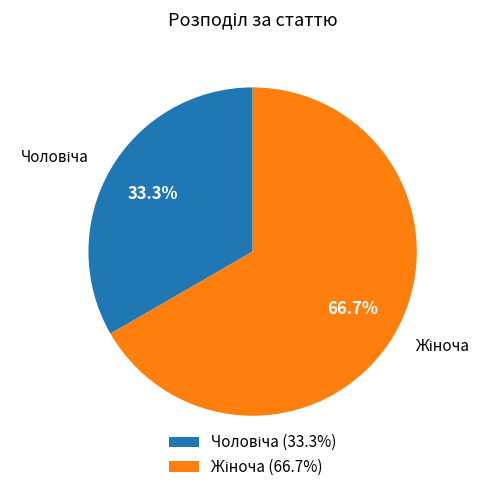

To the nearest percent, what is the average slice percentage?

50%